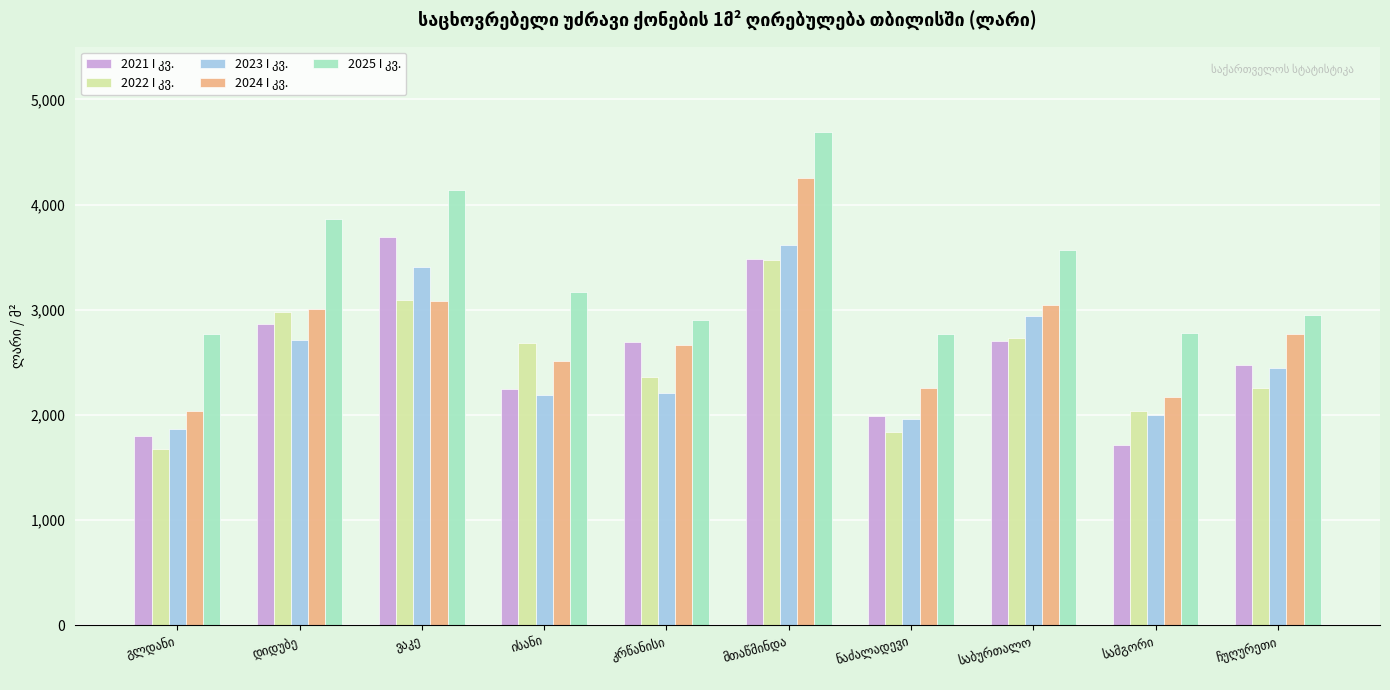

What is the minimum value shown in the chart?

1675.0